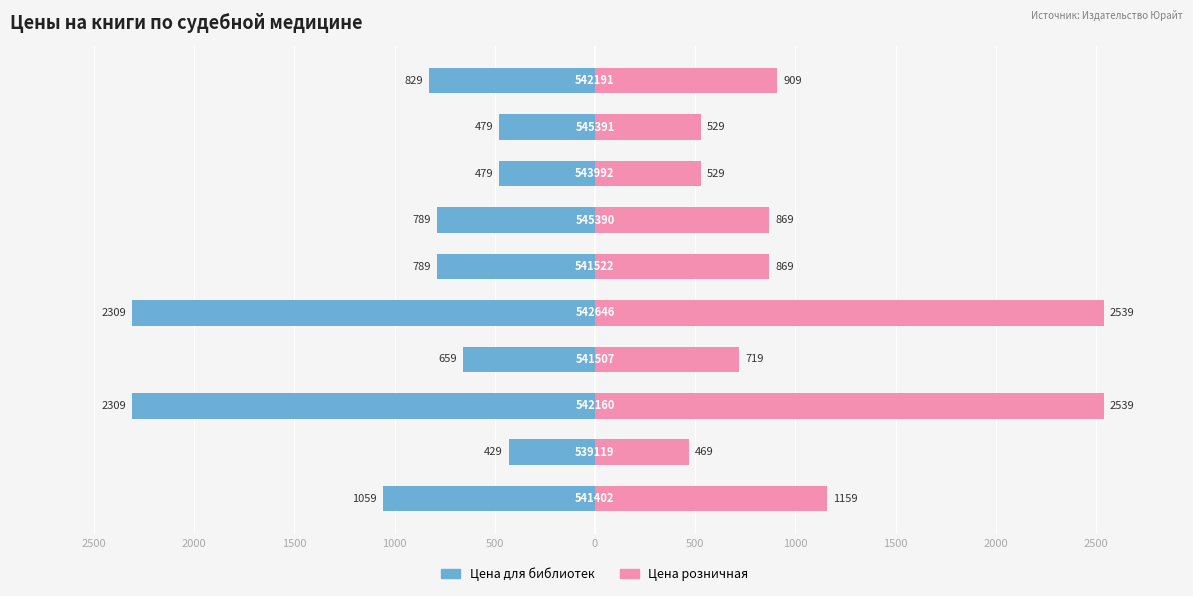

Which series has the widest spread of values?

Цена розничная